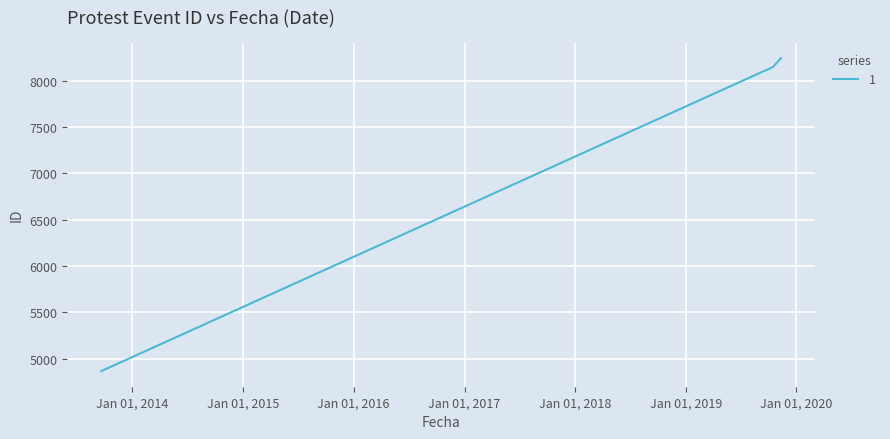

What is the smallest value displayed?

4868